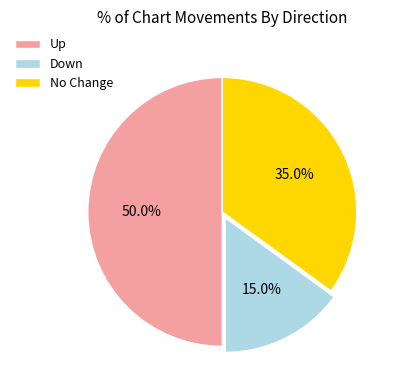

Approximately how many times larger is the value at Down compared to No Change?

0.4